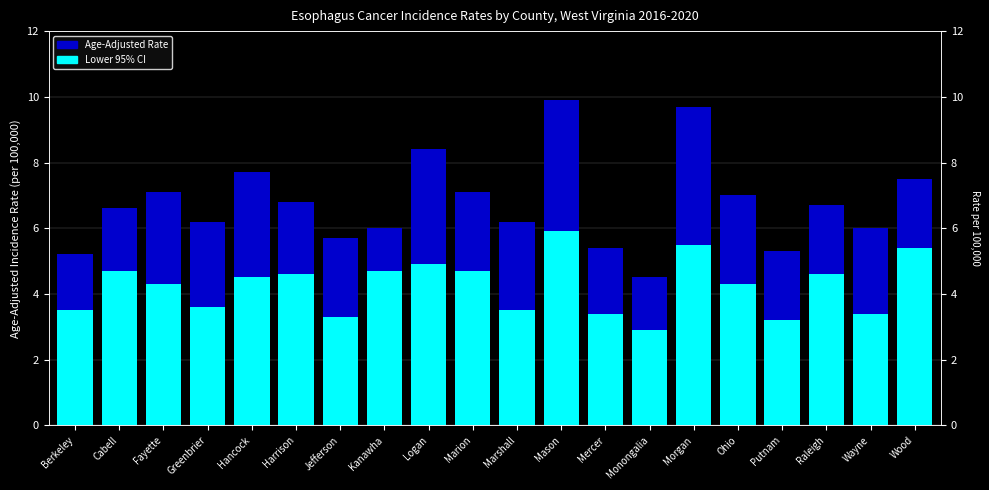

What is the label of the 1st bar from the right?

Wood